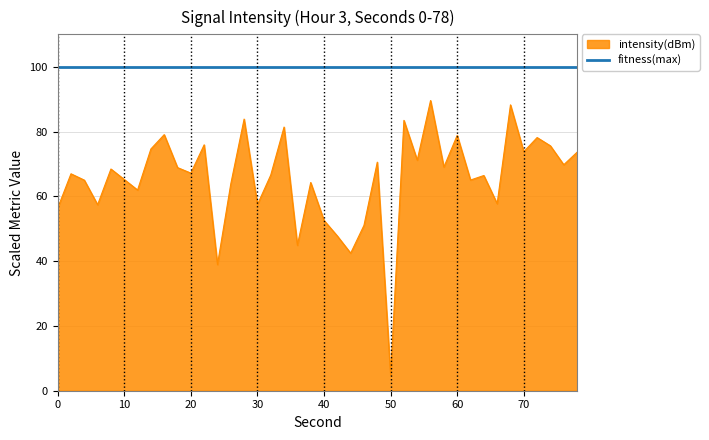

What is the maximum value shown in the chart?

100.0